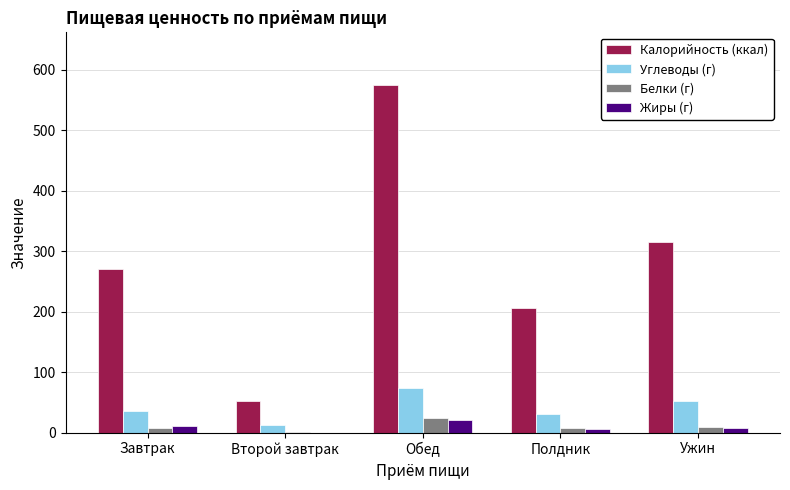

Between Обед and Полдник, which series saw the biggest shift?

Калорийность (ккал)